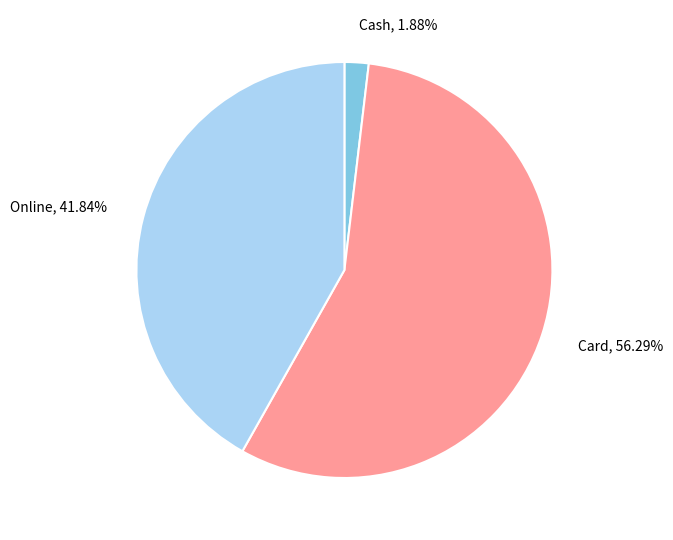

Rank the categories by value from lowest to highest.

Cash, Online, Card